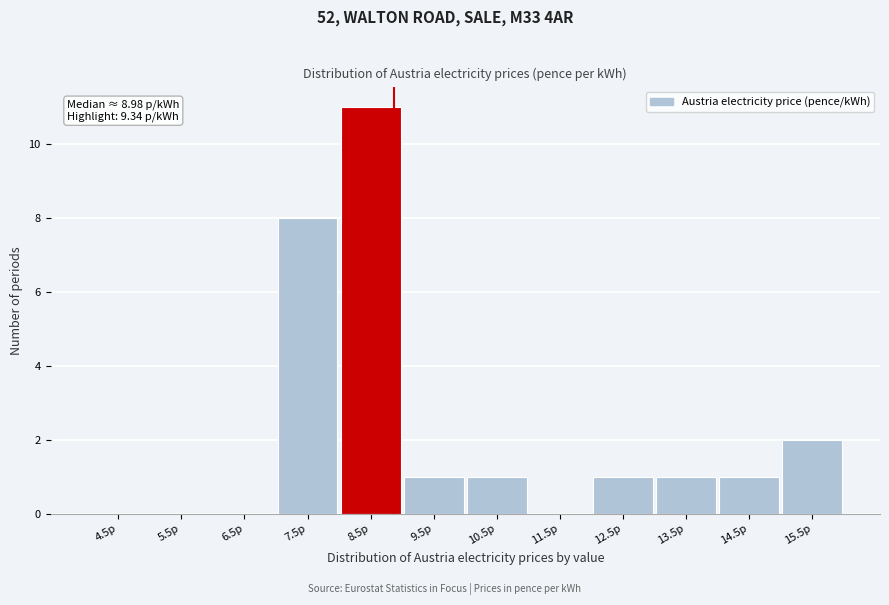

Reading left to right, transcribe all the data shown in this chart.

4.5p=0	5.5p=0	6.5p=0	7.5p=8	8.5p=11	9.5p=1	10.5p=1	11.5p=0	12.5p=1	13.5p=1	14.5p=1	15.5p=2